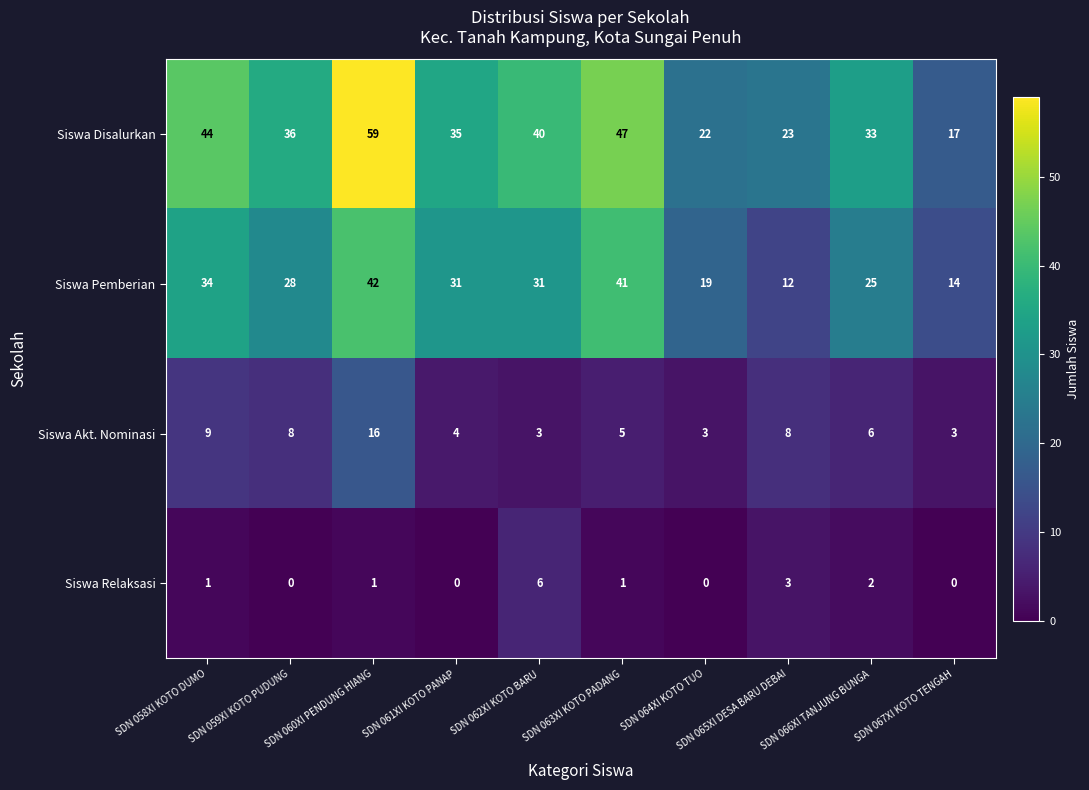

Count the Siswa Relaksasi values in the range 0 to 2.

8